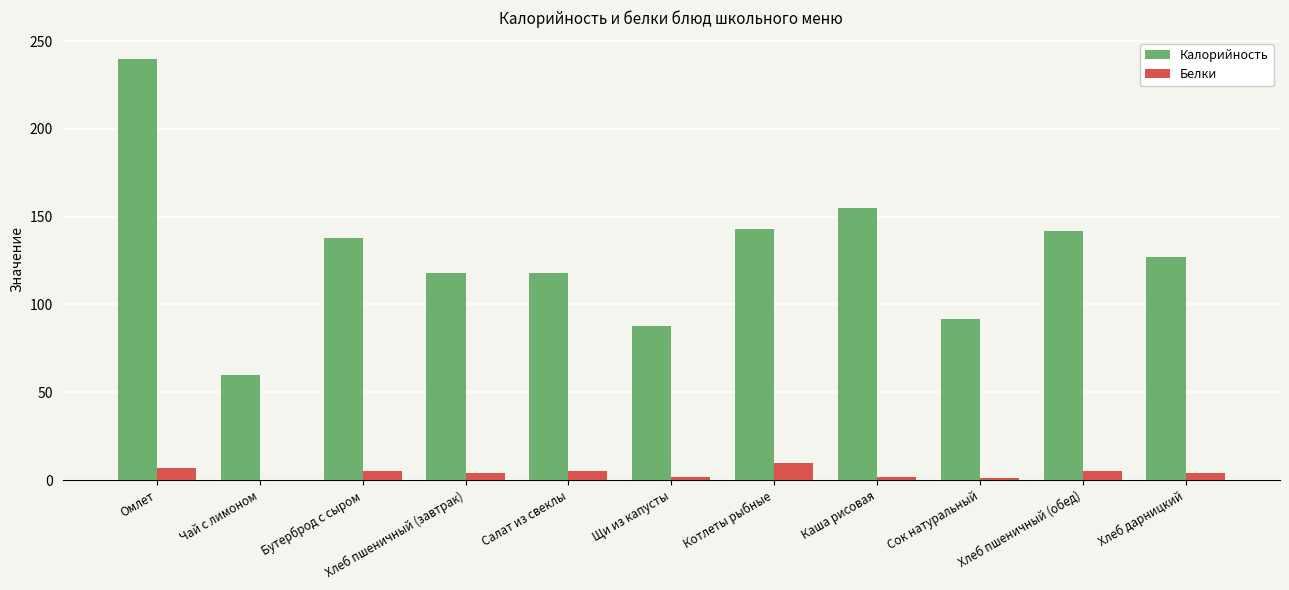

At which category does the chart reach its peak across all series?

Омлет